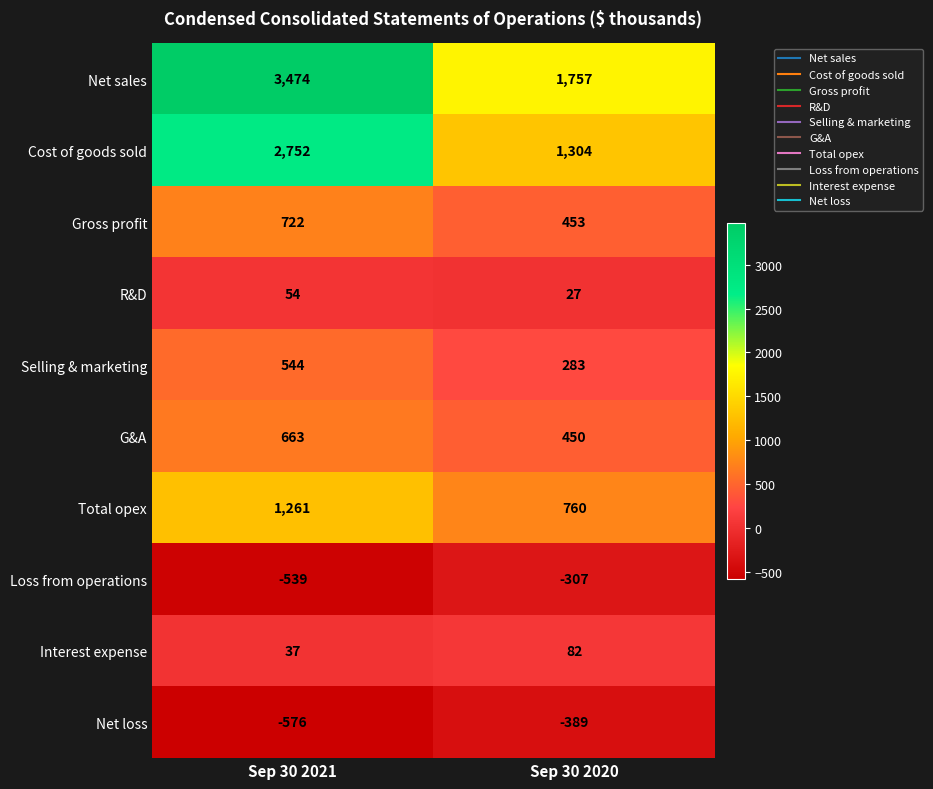

What is the average value of the Interest expense series?

60